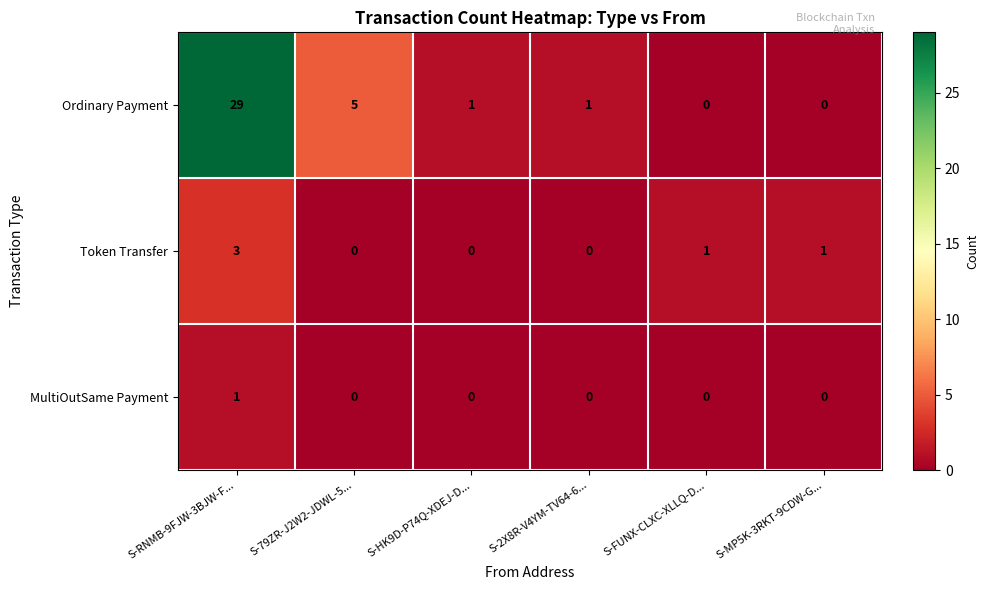

Reading right to left, list all the values displayed in this chart.

Ordinary Payment: 0	0	1	1	5	29
Token Transfer: 1	1	0	0	0	3
MultiOutSame Payment: 0	0	0	0	0	1